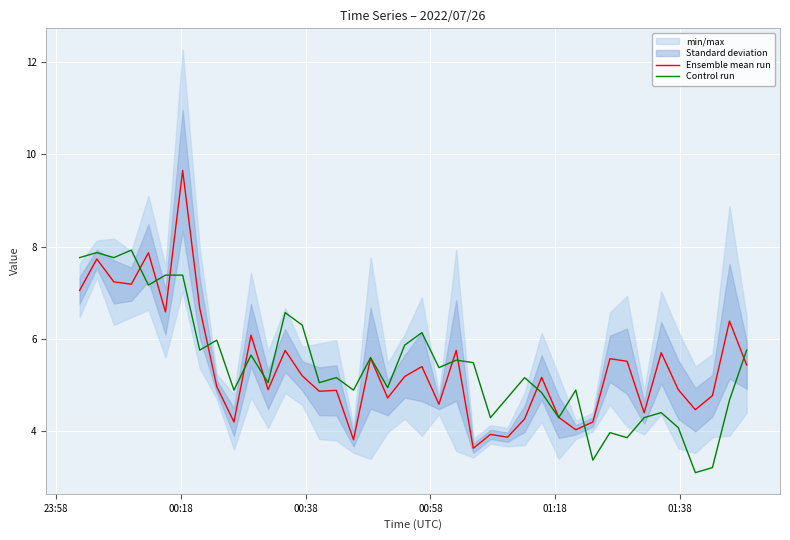

How many data points in Control run are less than 5?

17